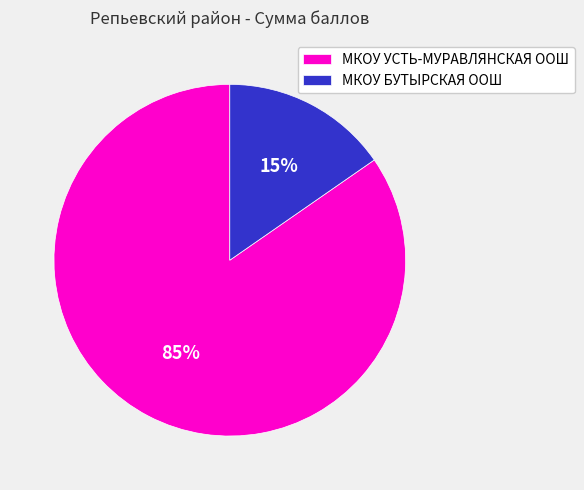

To the nearest percent, what portion does МКОУ БУТЫРСКАЯ ООШ represent?

15%